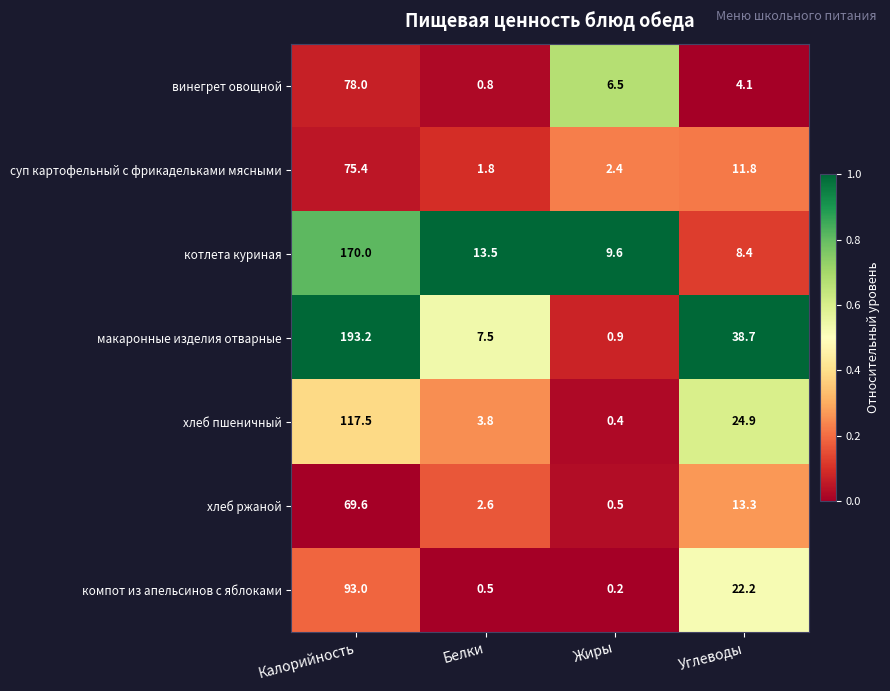

At which category is the sum across all series the highest?

Калорийность